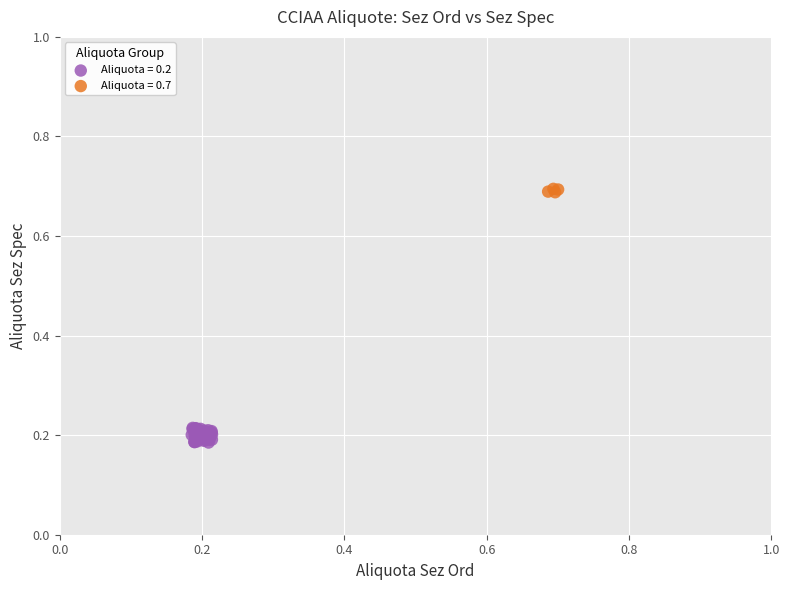

What are all the series names shown in the legend?

Aliquota = 0.2, Aliquota = 0.7